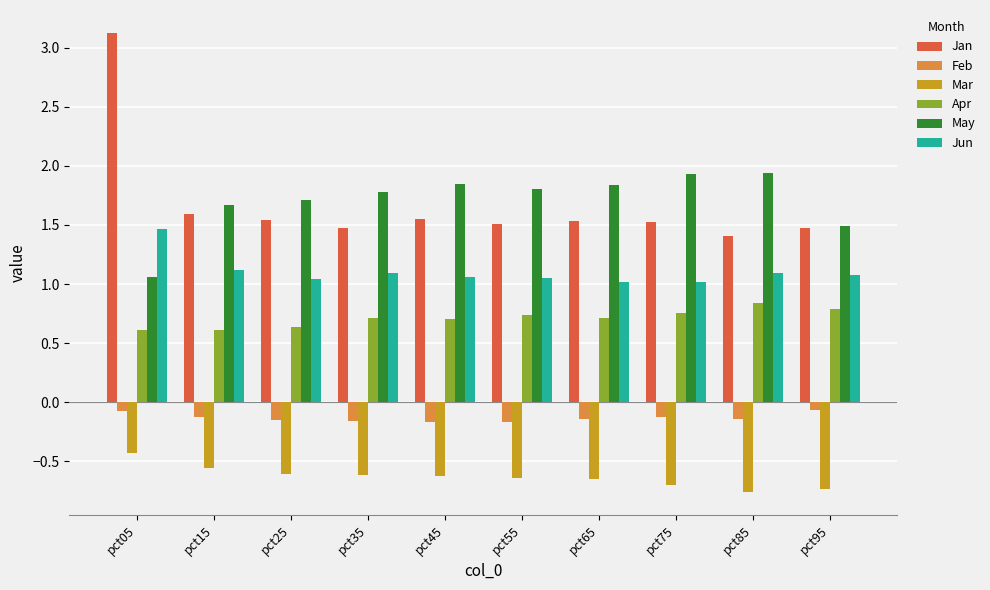

How many bars are there in total?

60